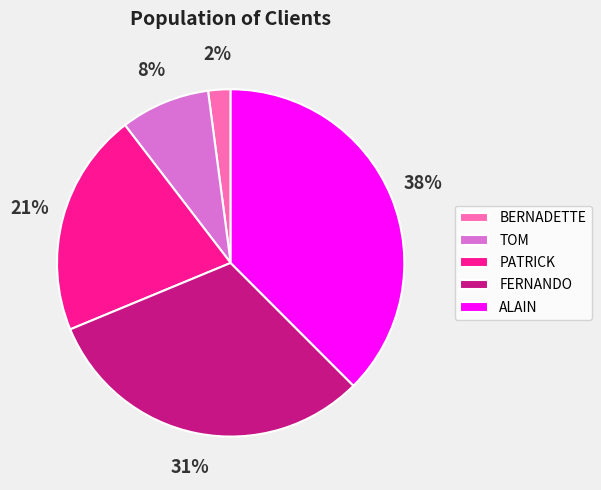

True or false: FERNANDO accounts for 44% of the total.

False